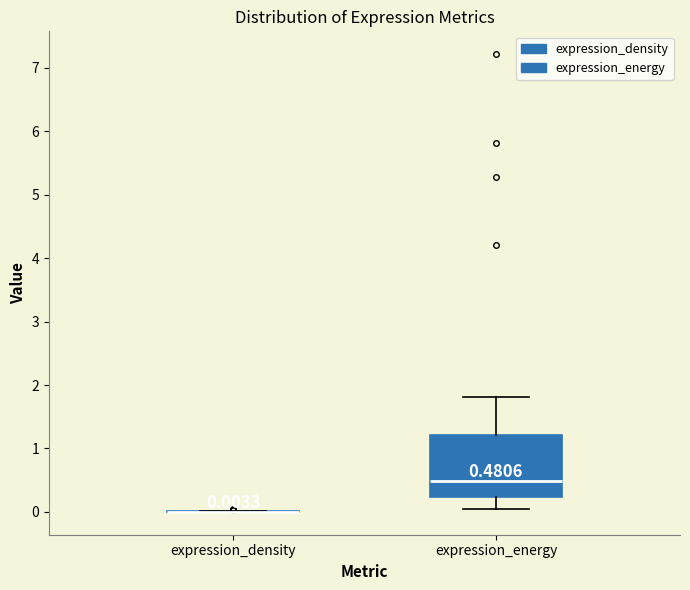

Which box is the tallest, from its lower edge to its upper edge?

expression_energy